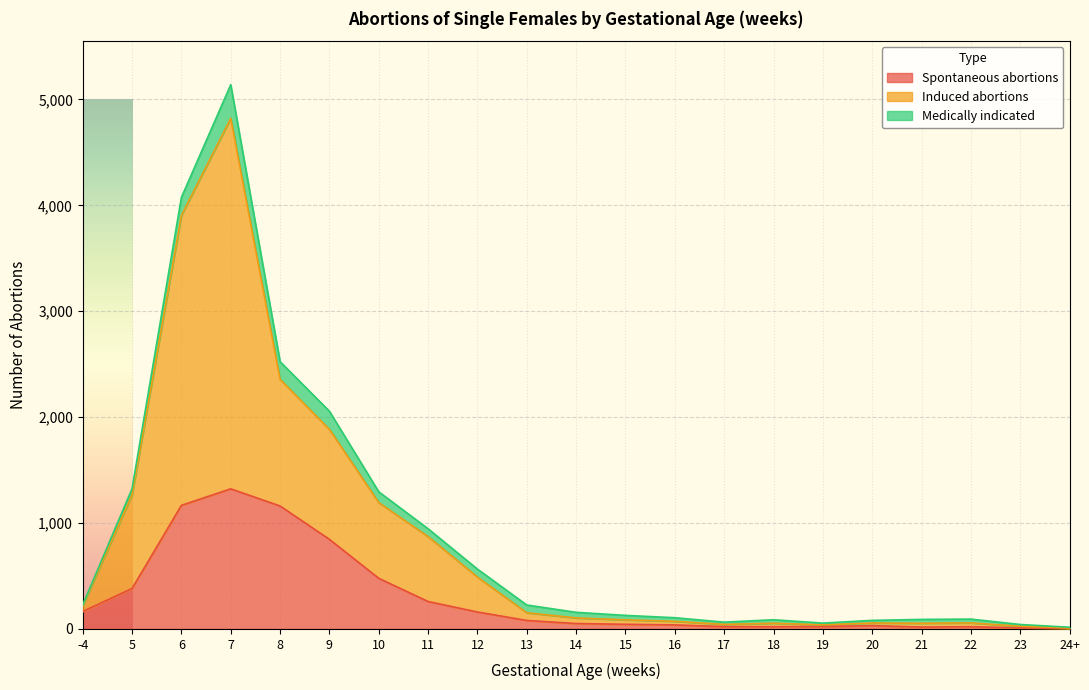

What is the difference between the highest and lowest values at 24+?

7